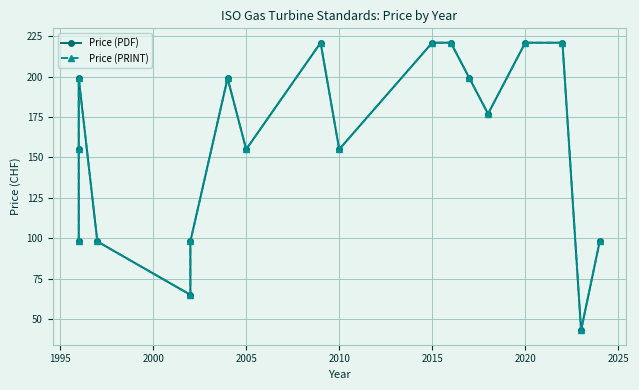

What is the sum of all Price (PDF) values?

2844